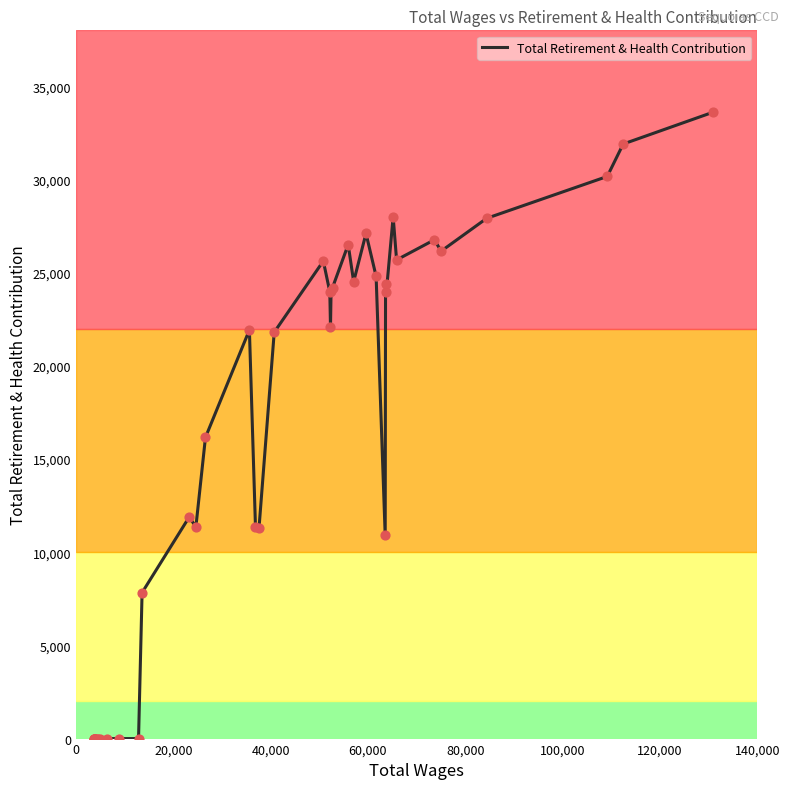

What is the maximum value shown in the chart?

33602